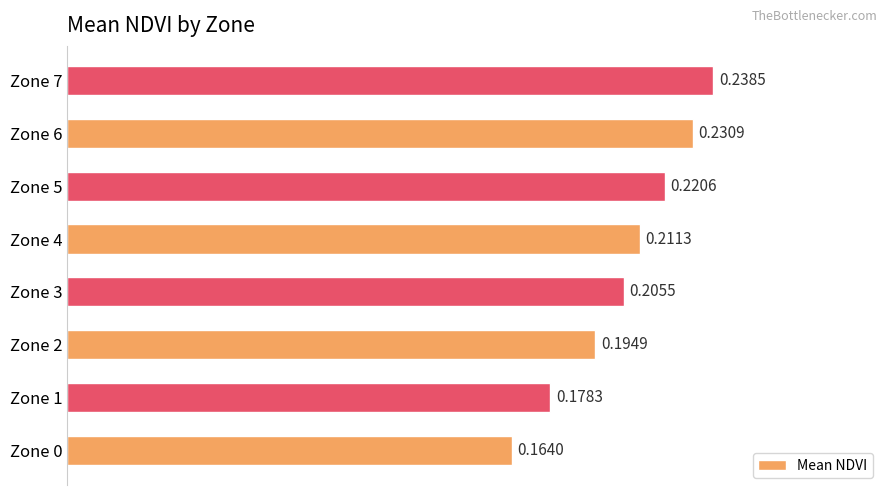

What is the sum of the values at Zone 6 and Zone 0?

0.4